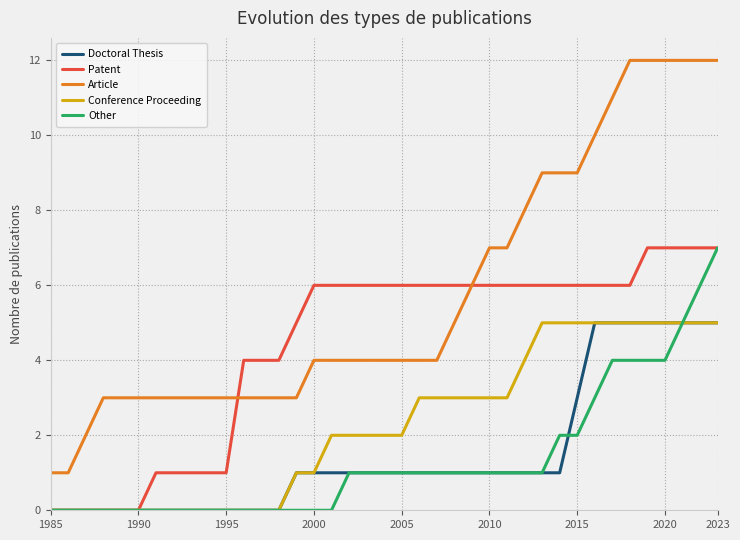

What is the lowest value of the Article series?

1